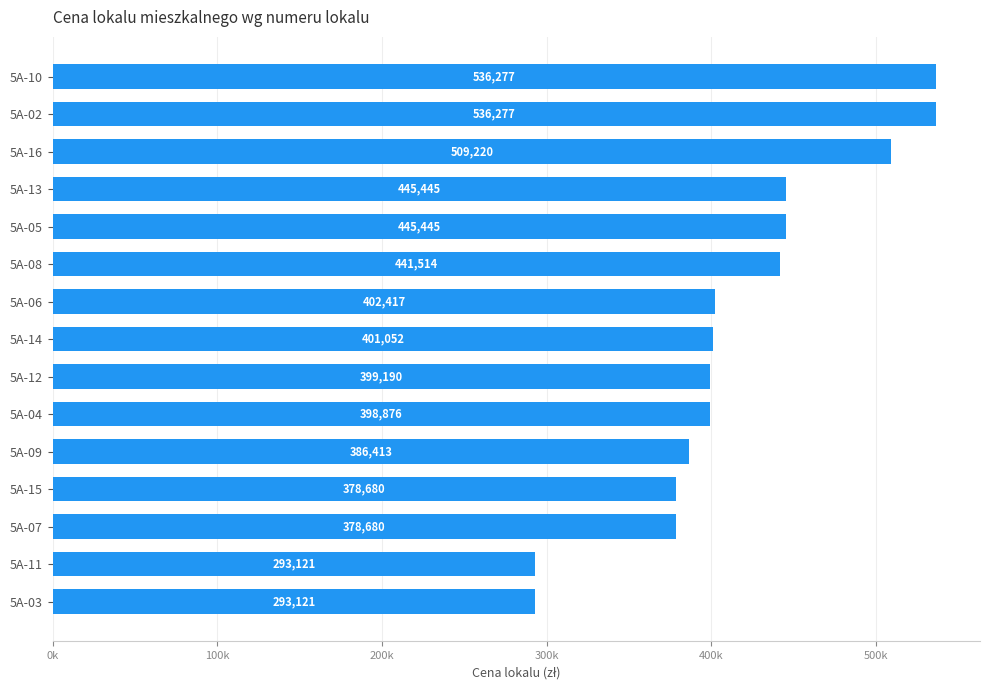

Does the chart contain stacked bars?

No